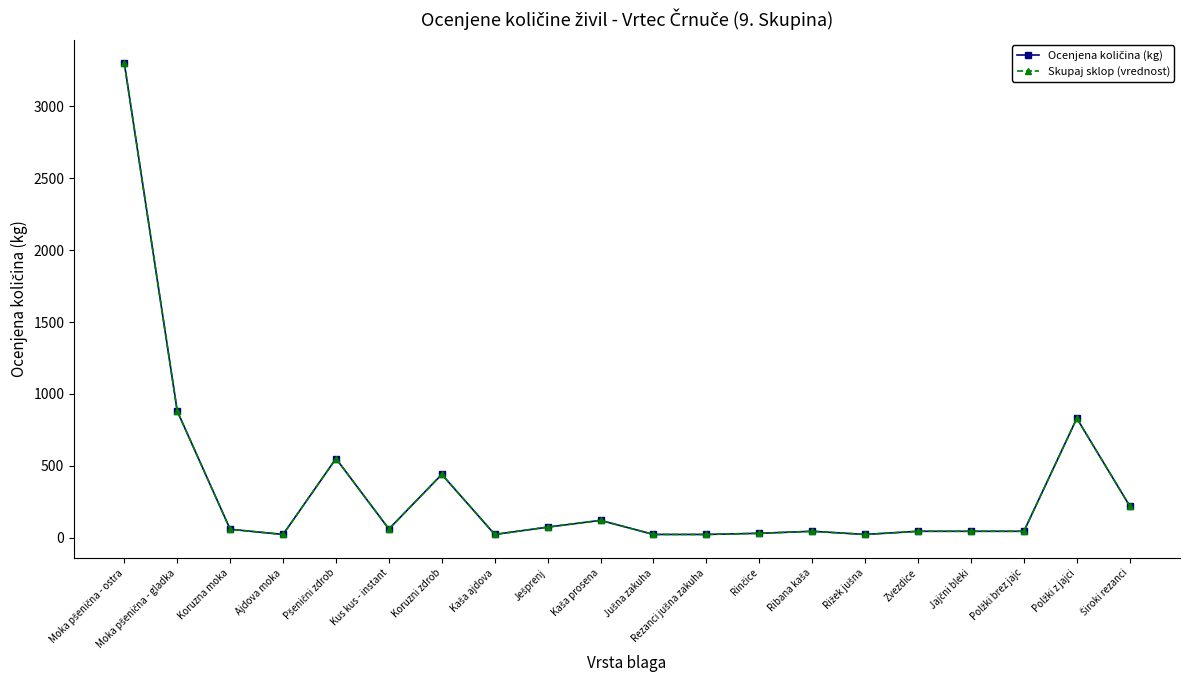

Is this an area chart (filled region under the line)?

No